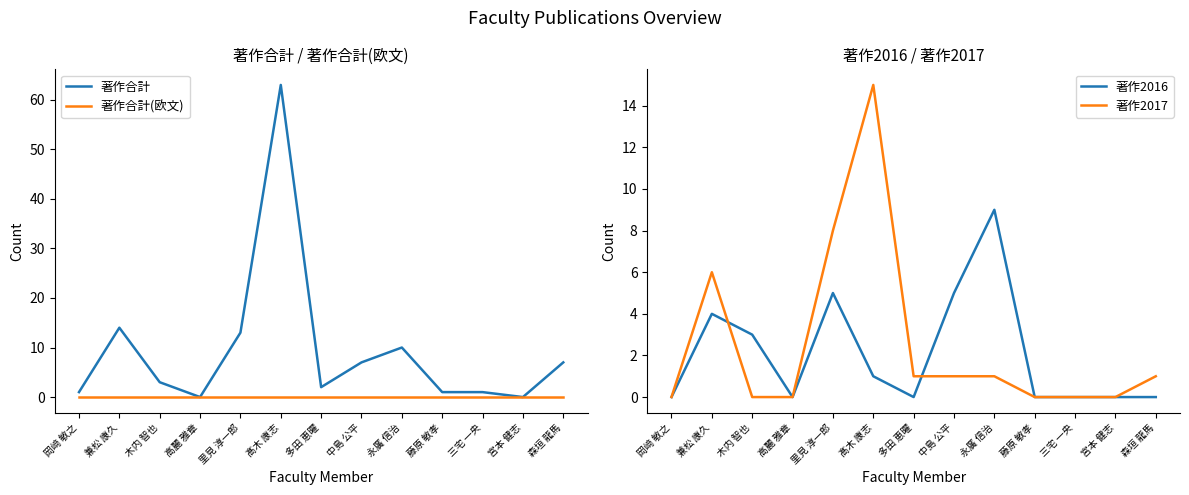

How many lines are shown in the chart?

4